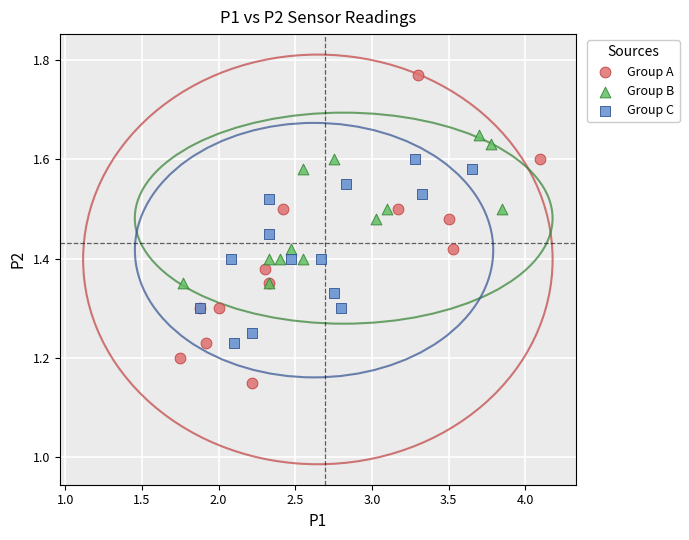

Which series has the largest Y range (max minus min)?

Group A